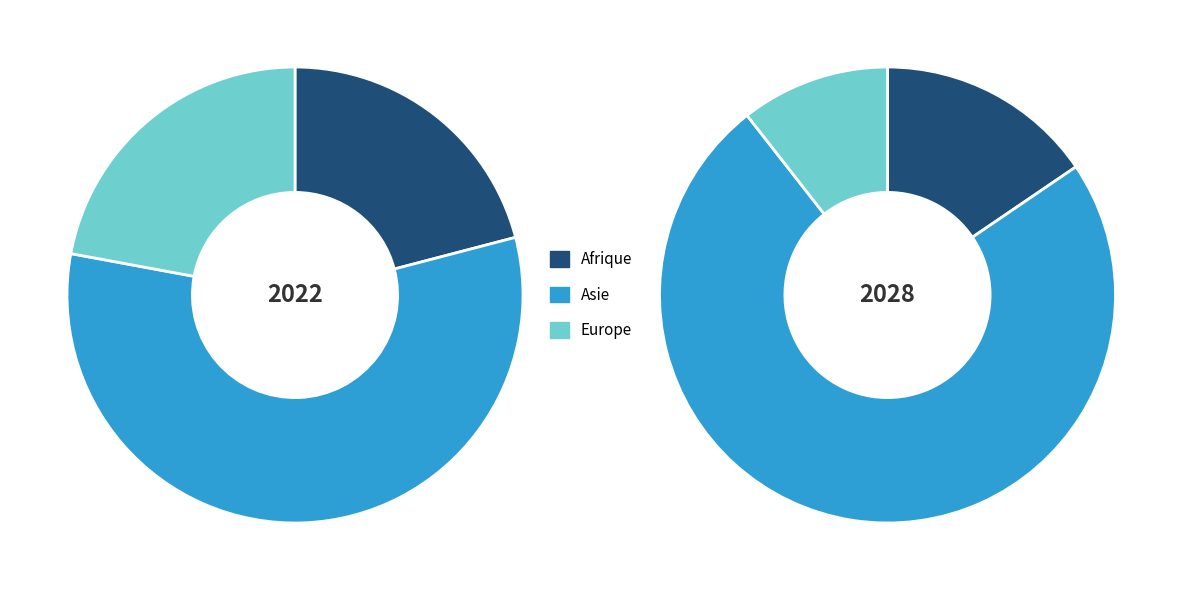

Is it true that Océanie is 1% of the pie?

False